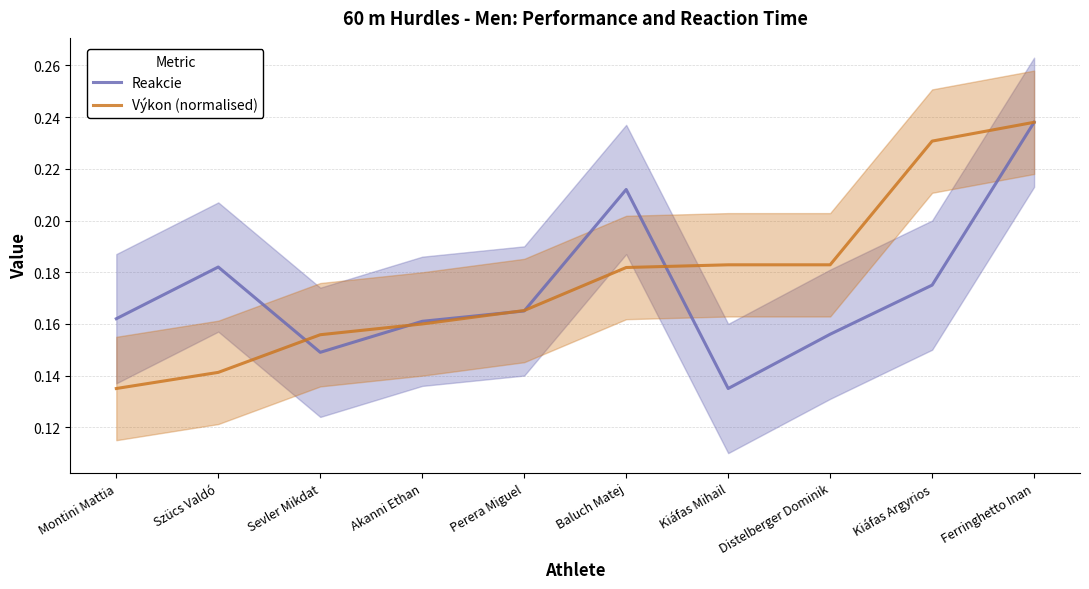

How many interior local peaks does the Reakcie series have?

2